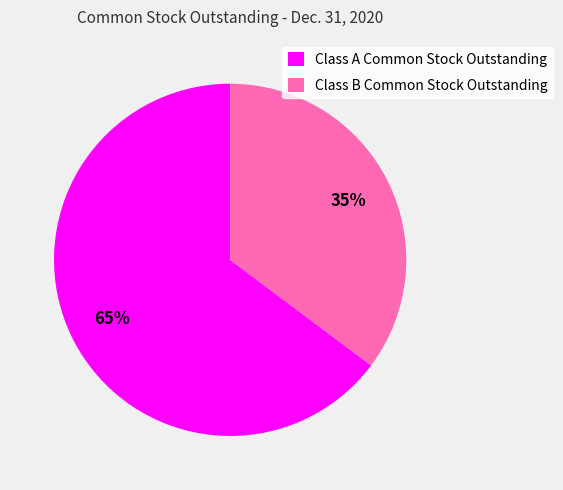

Rank the categories by value from highest to lowest.

Class A Common Stock Outstanding, Class B Common Stock Outstanding